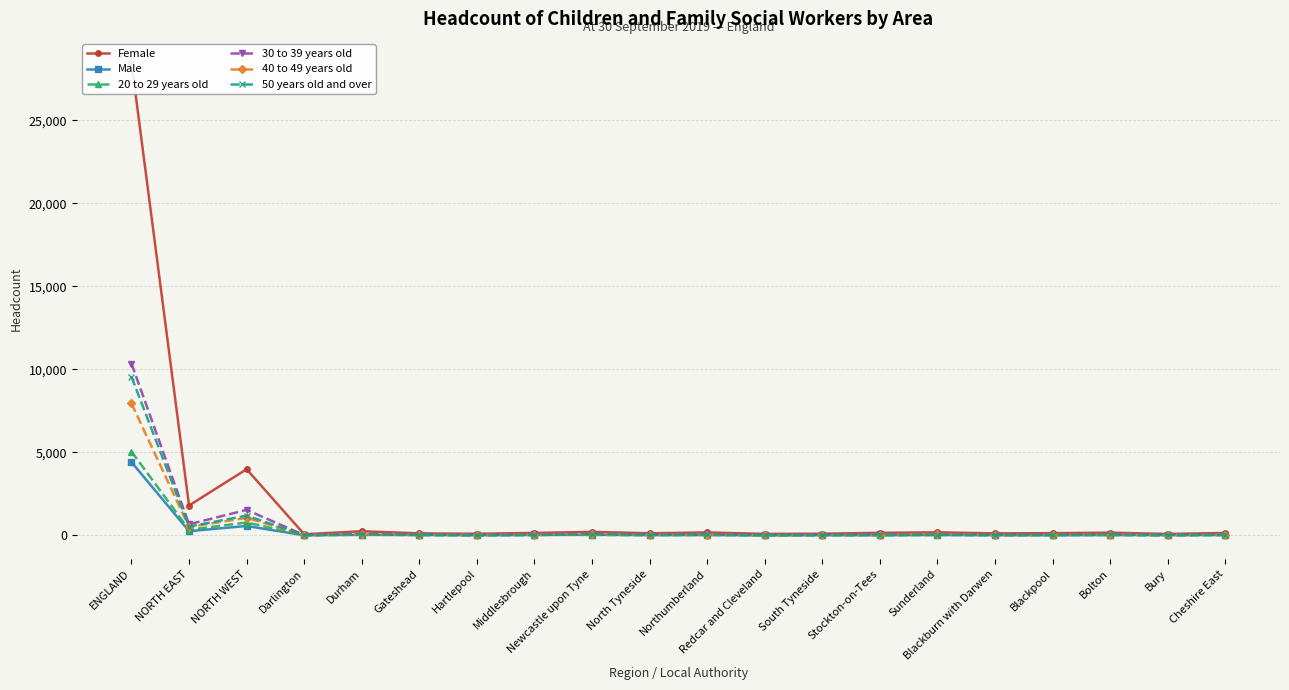

What is the lowest value of the Female series?

75